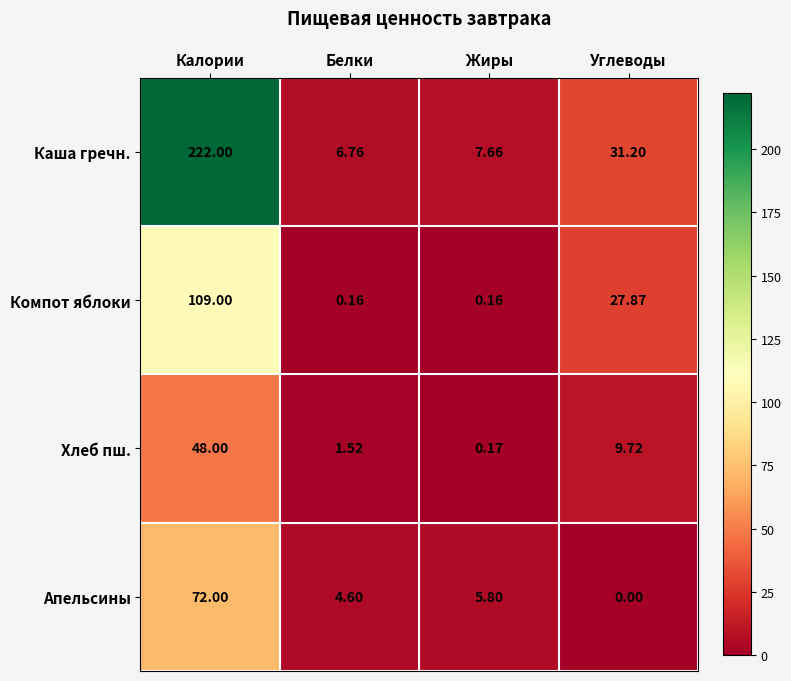

Which series changed the most between Калории and Жиры?

Каша гречн.